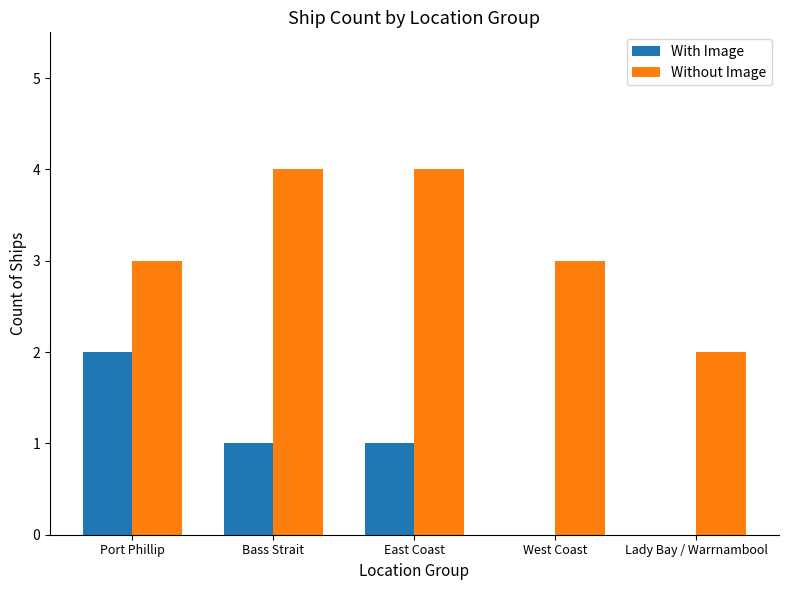

Reading right to left, extract all data points from this chart.

With Image: Lady Bay / Warrnambool=0	West Coast=0	East Coast=1	Bass Strait=1	Port Phillip=2
Without Image: Lady Bay / Warrnambool=2	West Coast=3	East Coast=4	Bass Strait=4	Port Phillip=3